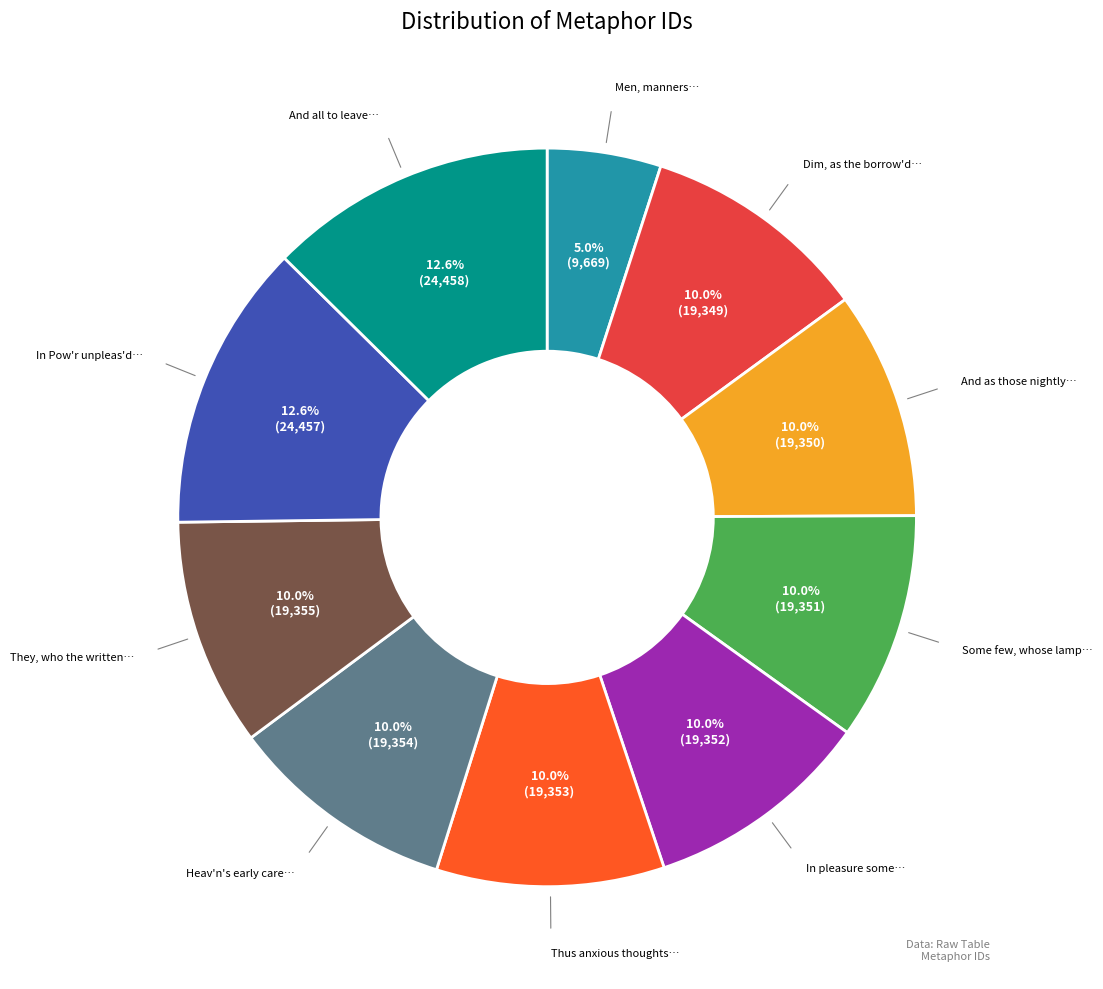

Do In Pow'r unpleas'd… and Dim, as the borrow'd… together represent more than half of the pie?

No